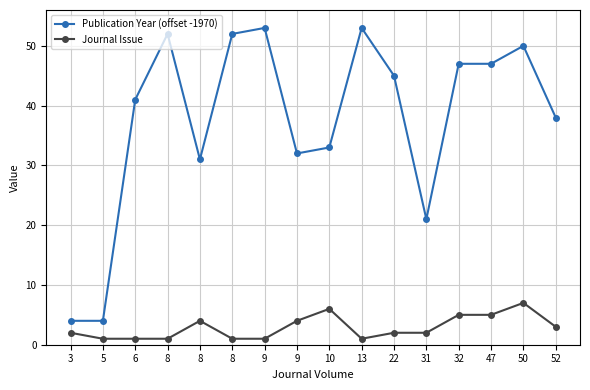

What are all the series names shown in the legend?

Publication Year (offset -1970), Journal Issue